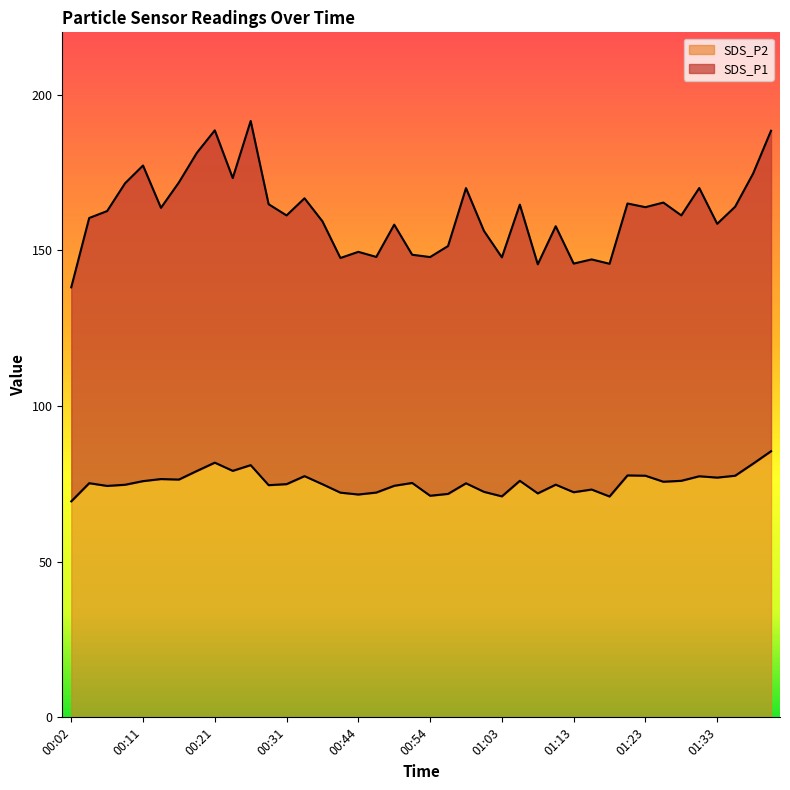

What are all the series names shown in the legend?

SDS_P2, SDS_P1